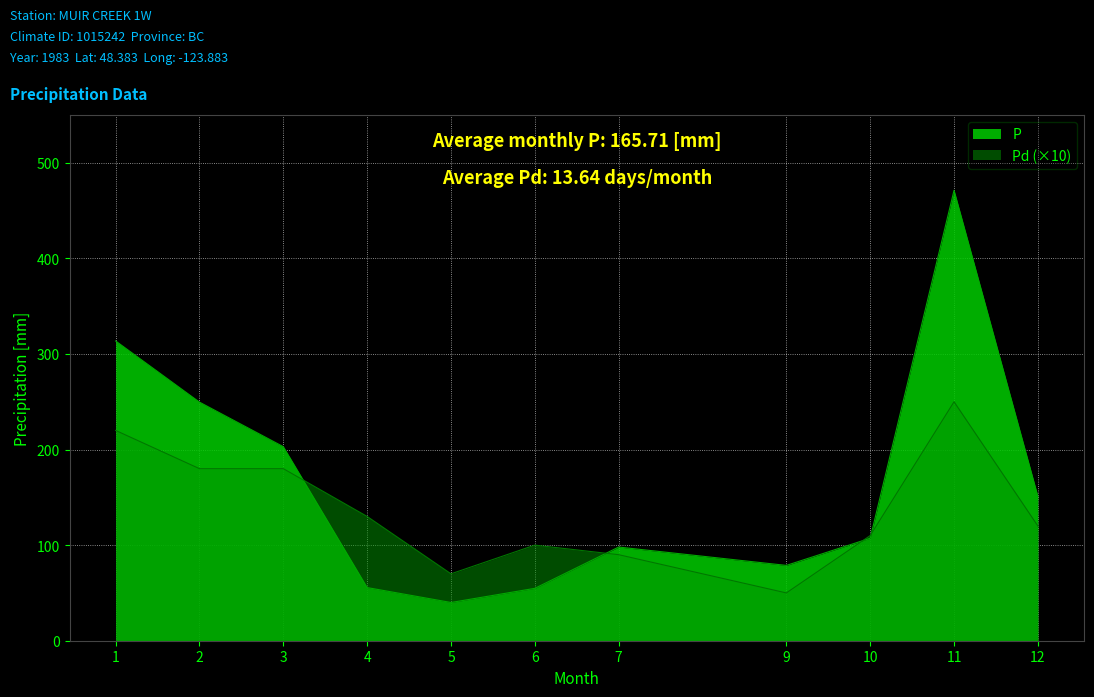

What is the difference between the highest and lowest values at 6?

45.2